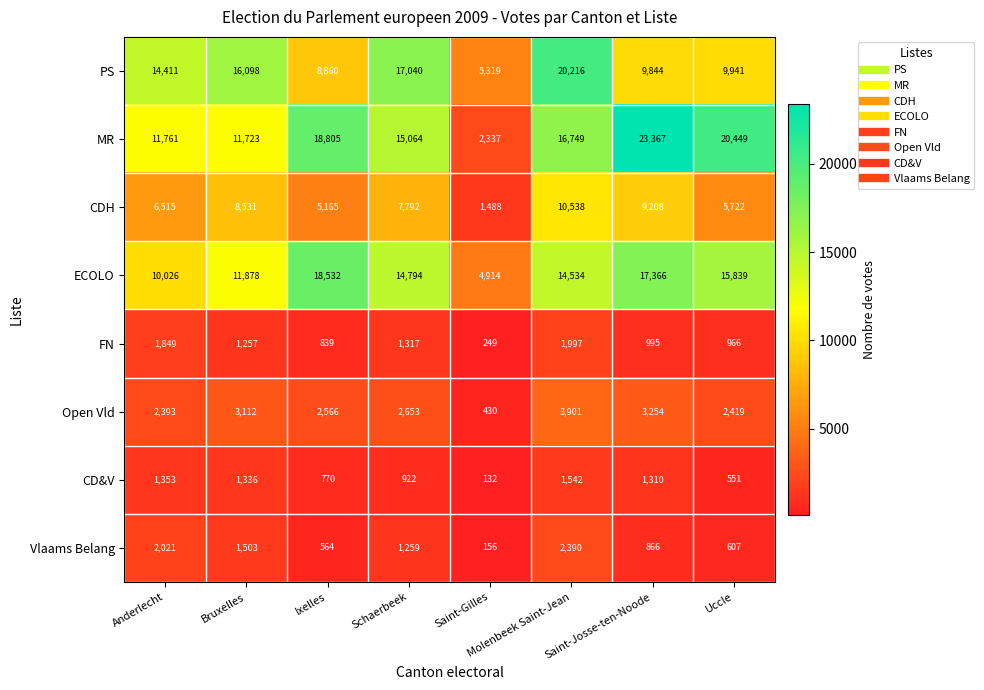

What is the average value of the FN series?

1184